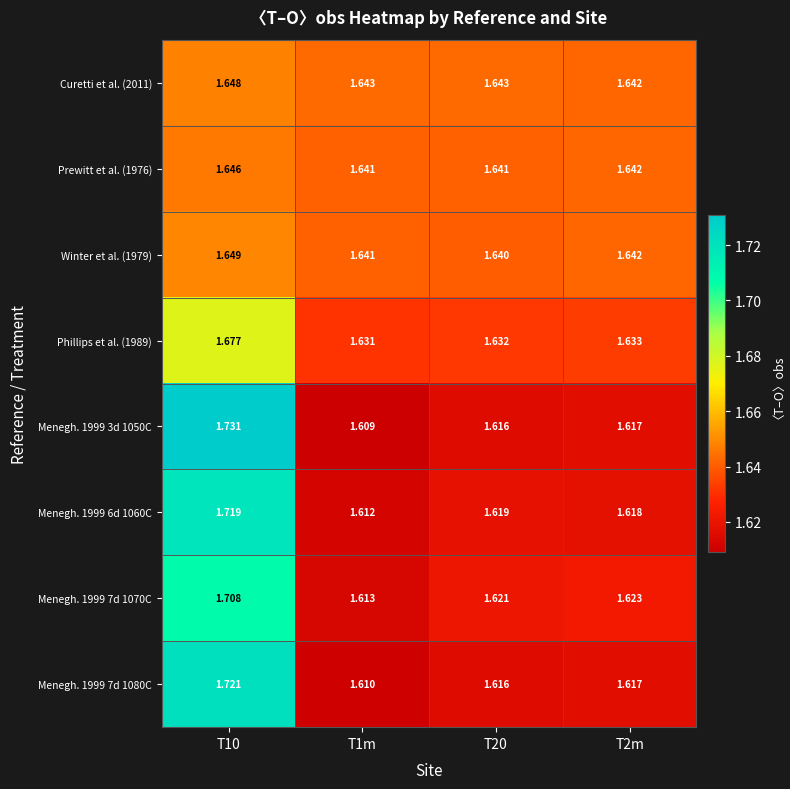

Reading left to right, transcribe all the data shown in this chart.

Curetti et al. (2011): T10=1.6	T1m=1.6	T20=1.6	T2m=1.6
Prewitt et al. (1976): T10=1.6	T1m=1.6	T20=1.6	T2m=1.6
Winter et al. (1979): T10=1.6	T1m=1.6	T20=1.6	T2m=1.6
Phillips et al. (1989): T10=1.7	T1m=1.6	T20=1.6	T2m=1.6
Menegh. 1999 3d 1050C: T10=1.7	T1m=1.6	T20=1.6	T2m=1.6
Menegh. 1999 6d 1060C: T10=1.7	T1m=1.6	T20=1.6	T2m=1.6
Menegh. 1999 7d 1070C: T10=1.7	T1m=1.6	T20=1.6	T2m=1.6
Menegh. 1999 7d 1080C: T10=1.7	T1m=1.6	T20=1.6	T2m=1.6